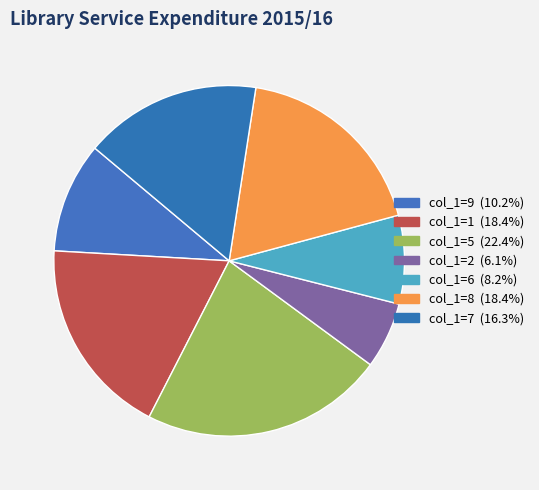

How many slices are in this pie chart?

7